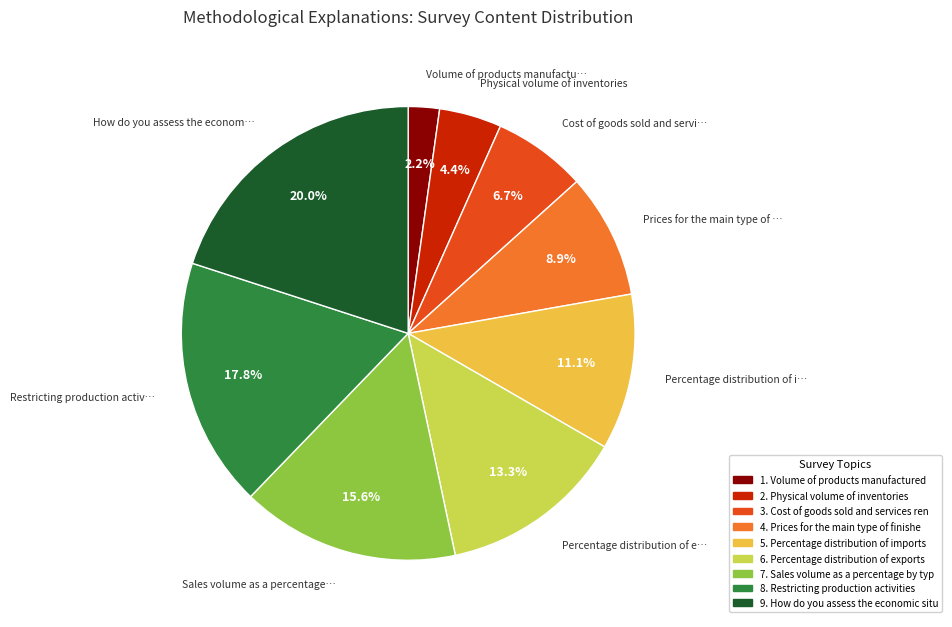

Is there any slice that represents more than half of the pie?

No